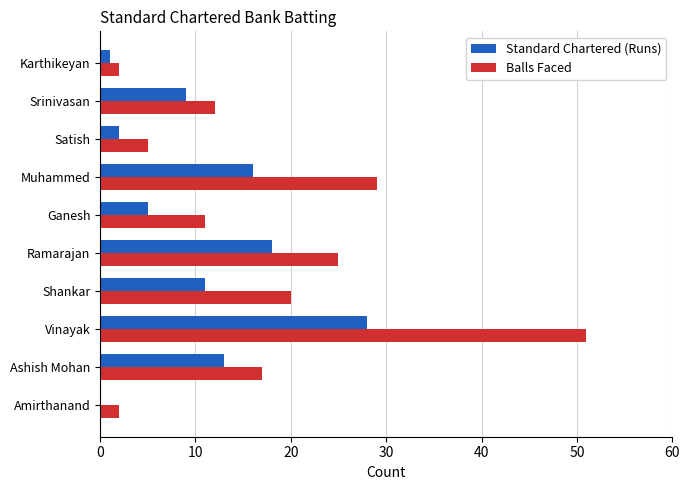

Where is Standard Chartered (Runs) nearest to the value 14?

Ashish Mohan